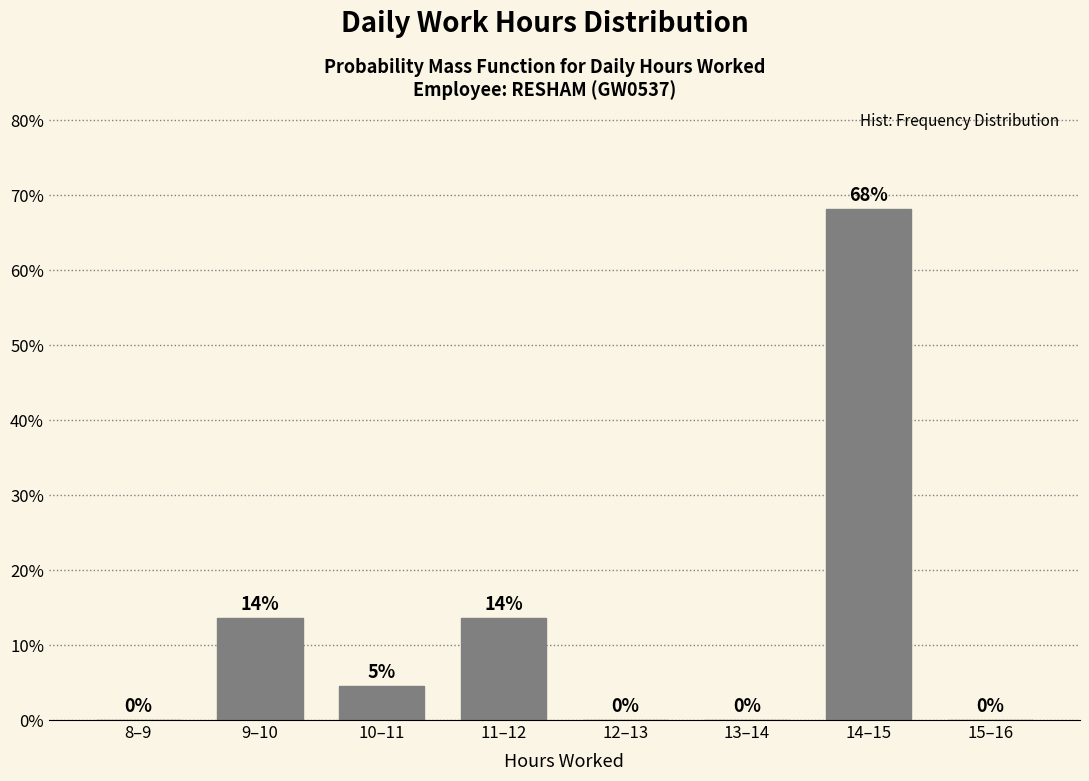

Which label corresponds to the largest value in the chart?

14–15